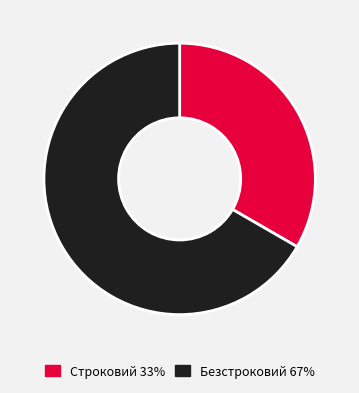

Count the number of slices in the pie.

2